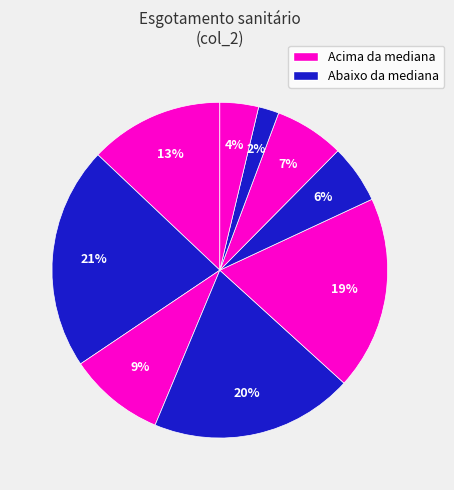

How many segments does this pie chart have?

9